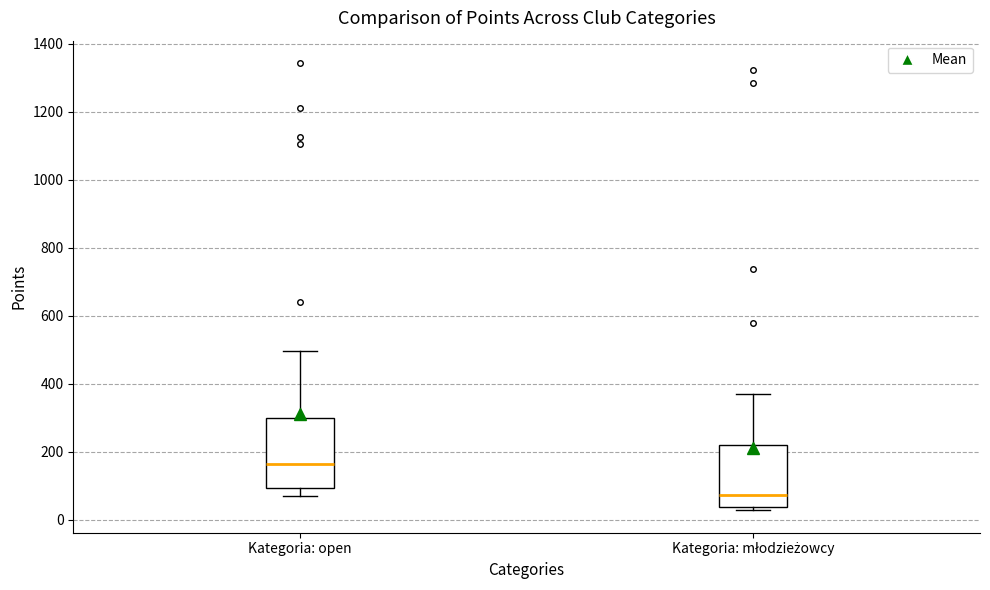

Where does the lower whisker of the box for Kategoria: open end on the y-axis? The values are not printed on the chart, so give them approximately, as read against the axis.

80